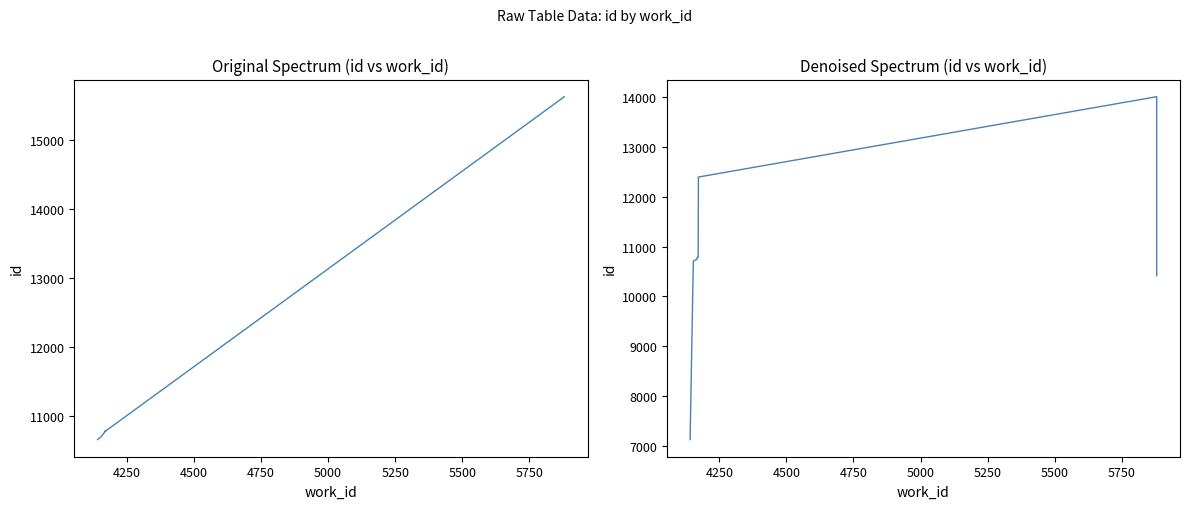

The id (smoothed) series shows 6178.1 at 5750. True or false?

False